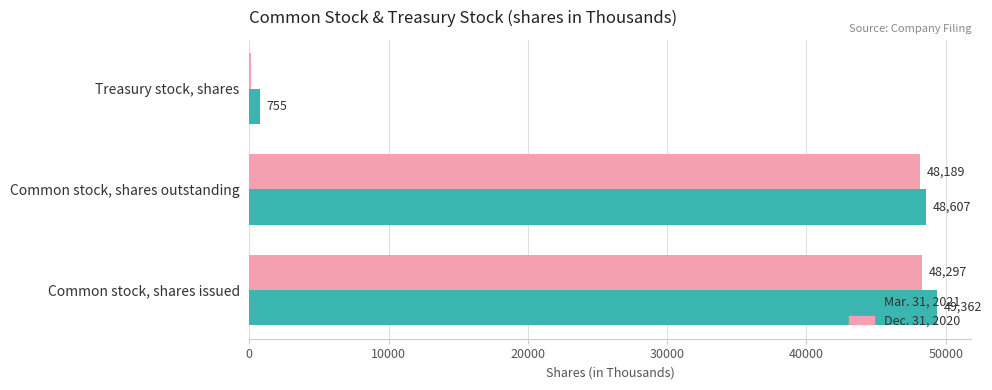

What is the total value across all series at Common stock, shares outstanding?

96796